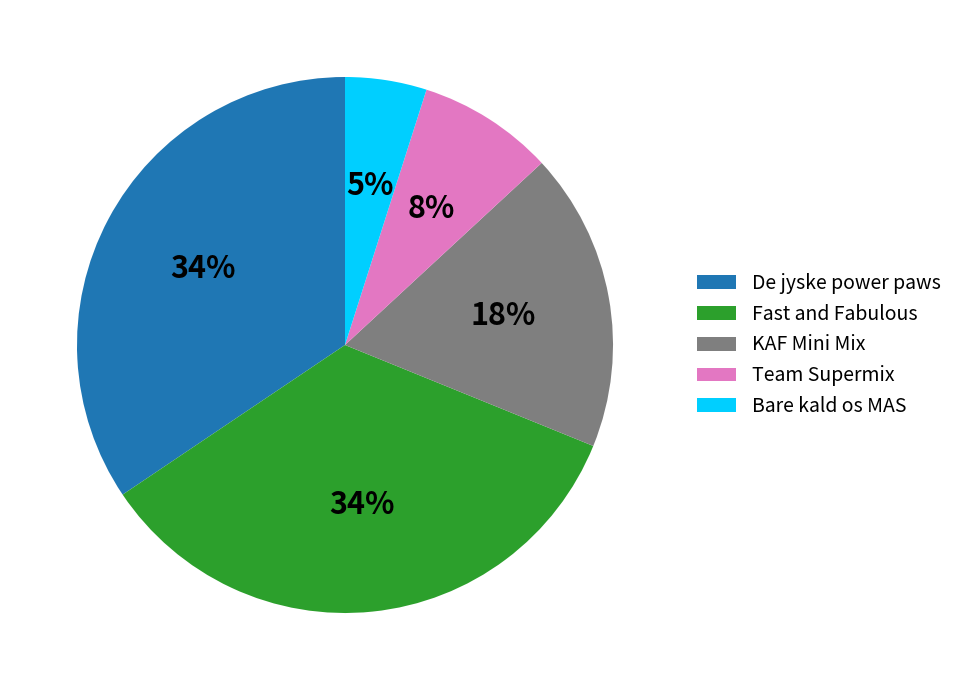

Is De jyske power paws the majority of the pie?

No